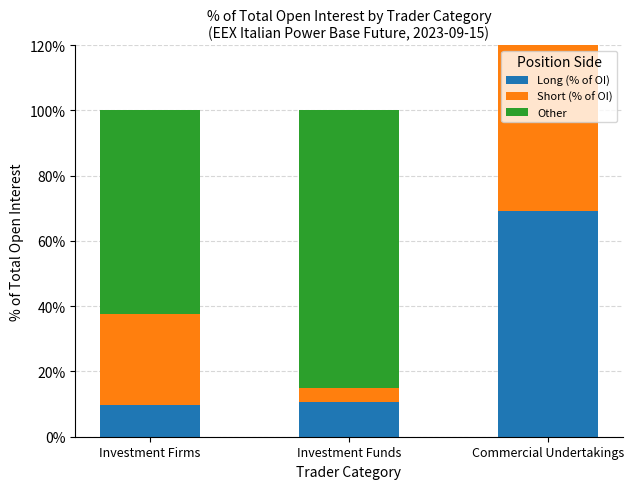

What is the value of the Long (% of OI) bar at the 2nd from the left?

10.5